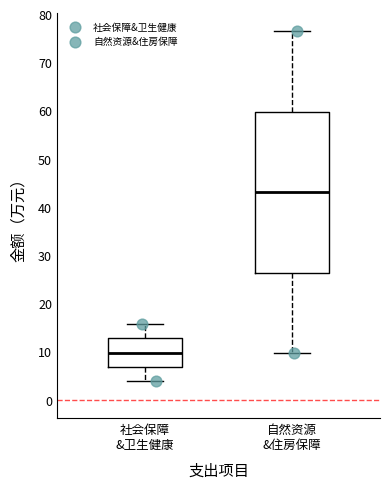

Reading left to right, read every box against the y-axis: the position of its median line, the range the box covers, and the ends of its whiskers. The values are not printed on the chart, so give them approximately, as read against the axis.

社会保障 &卫生健康: median 10, box 7 to 13, whiskers 4 to 16
自然资源 &住房保障: median 43, box 26 to 60, whiskers 10 to 76